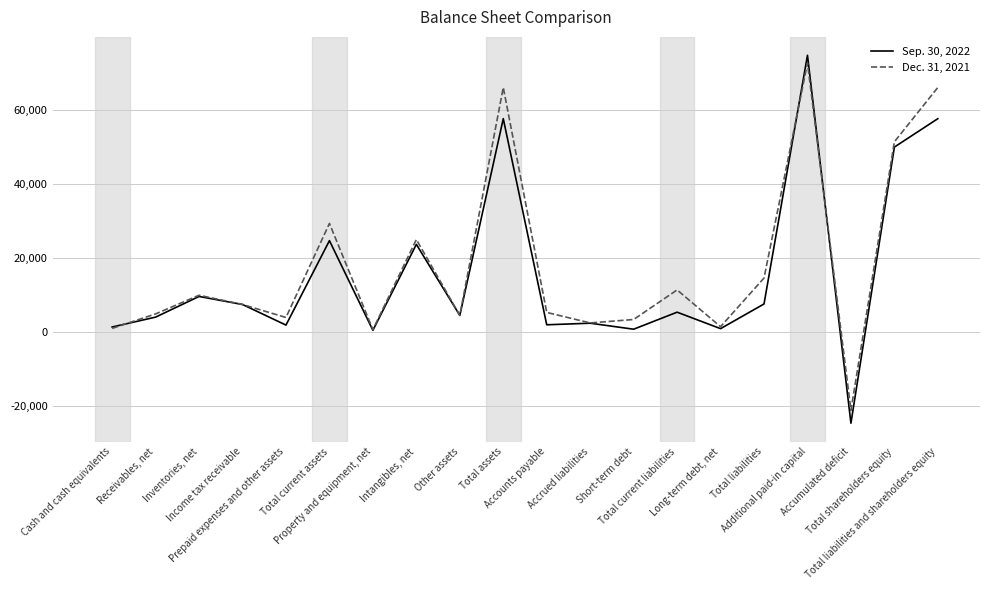

At how many categories does at least one series exceed 40589?

4